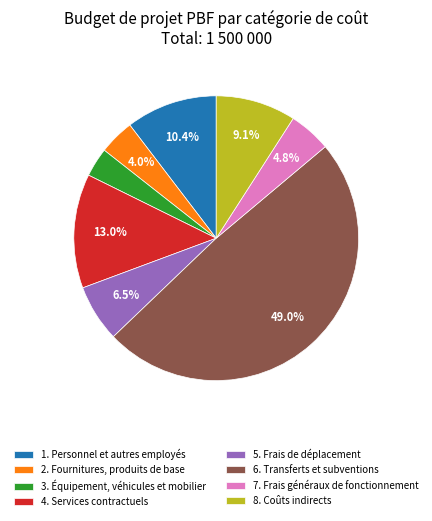

How many slices are in this pie chart?

8